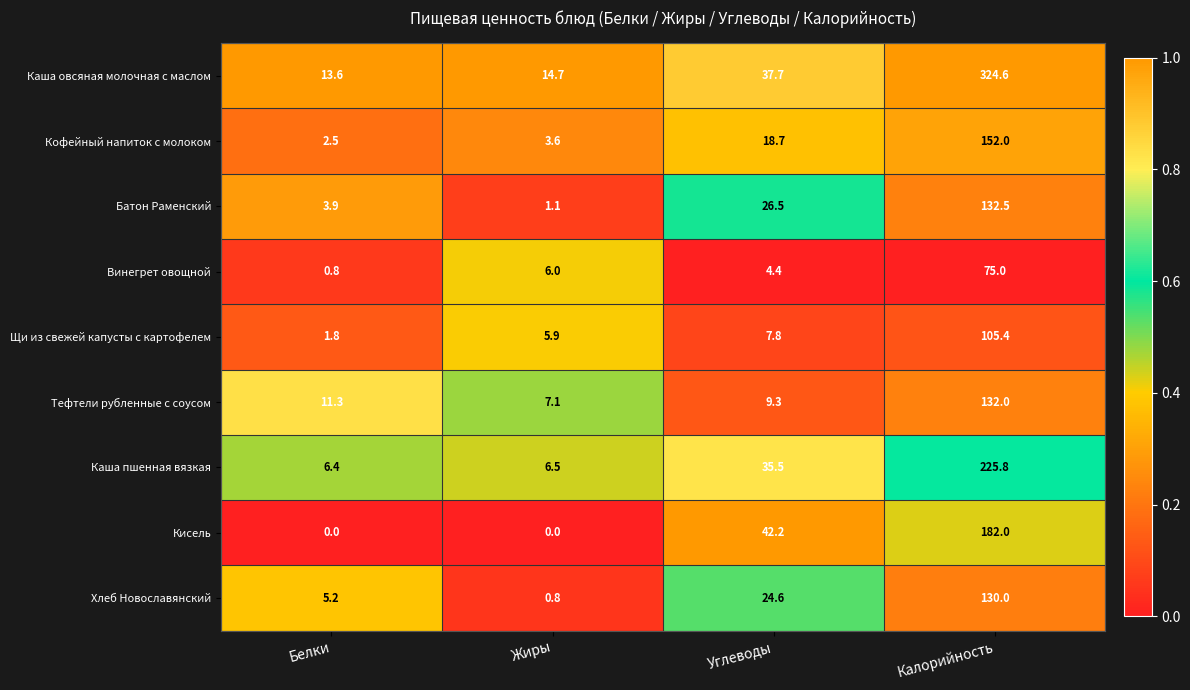

What is the total value across all series at Жиры?

45.7